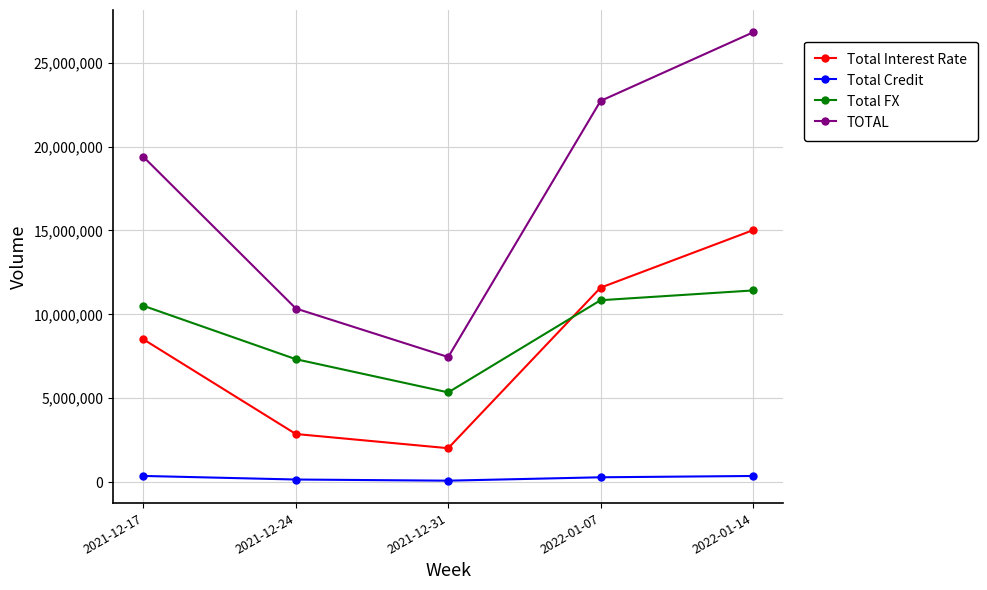

What is the difference between the second highest and second lowest values in the Total Interest Rate series?

8723367